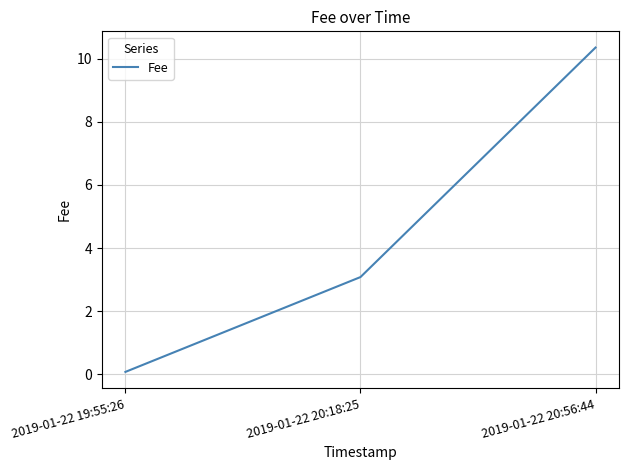

Reading left to right, list all the values displayed in this chart.

2019-01-22 19:55:26=0.1	2019-01-22 20:18:25=3.1	2019-01-22 20:56:44=10.4